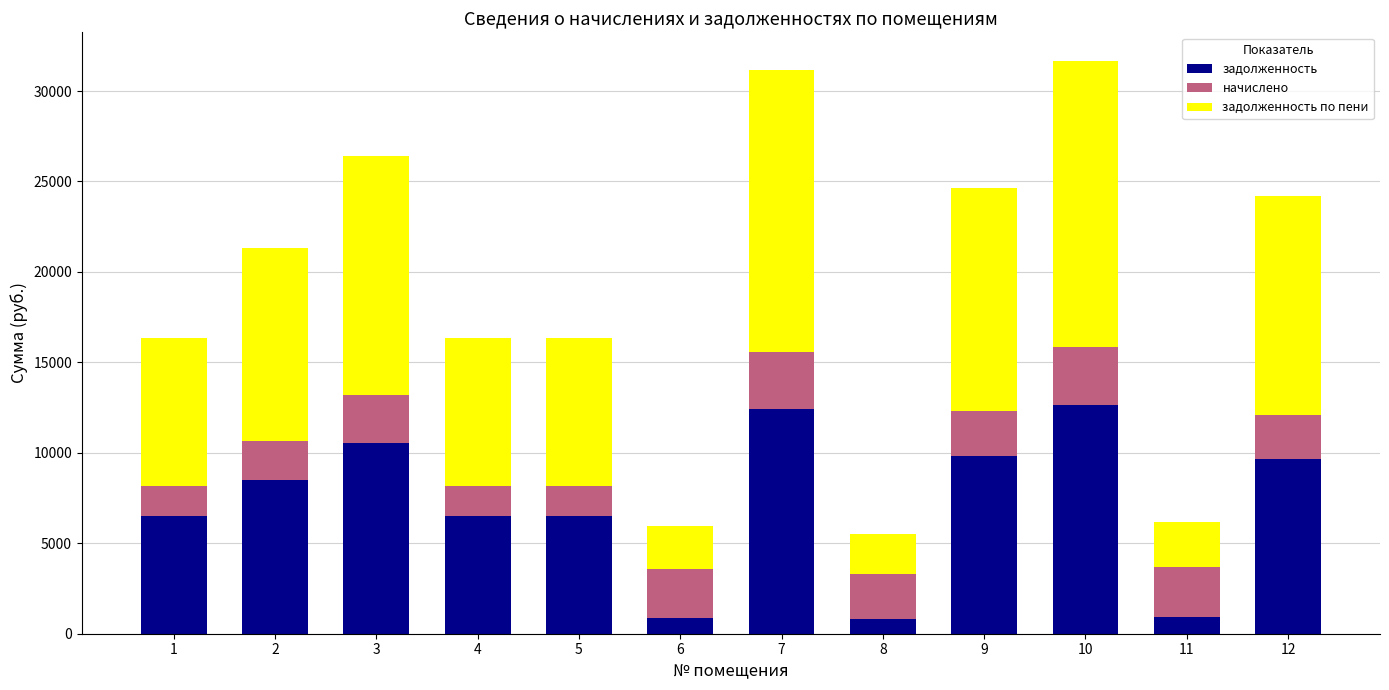

What is the difference between the maximum and minimum values in the задолженность series?

11805.8